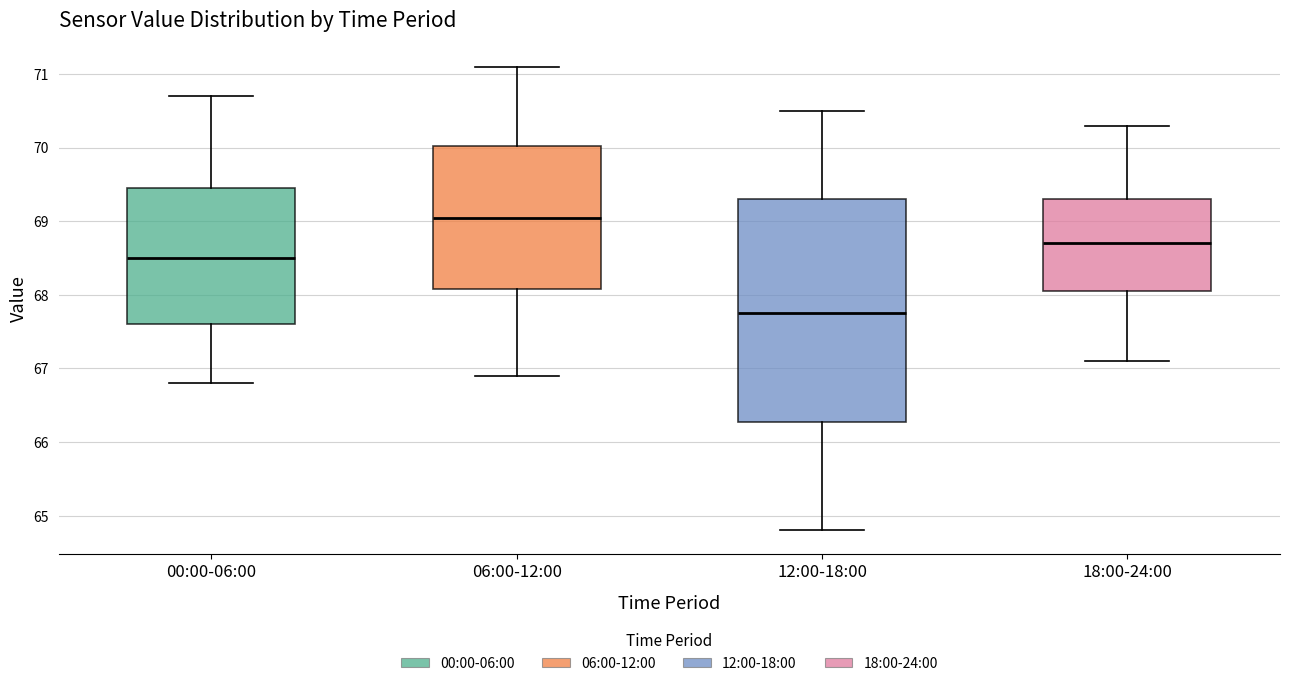

Reading left to right, transcribe this box plot: for each box, give where its median line is, the range the box spans, and where its two whiskers end, as read against the y-axis. The values are not printed on the chart, so give them approximately, as read against the axis.

00:00-06:00: median 68.5, box 67.6 to 69.5, whiskers 66.8 to 70.7
06:00-12:00: median 69.1, box 68.1 to 70.0, whiskers 66.9 to 71.1
12:00-18:00: median 67.8, box 66.3 to 69.3, whiskers 64.8 to 70.5
18:00-24:00: median 68.7, box 68.1 to 69.3, whiskers 67.1 to 70.3